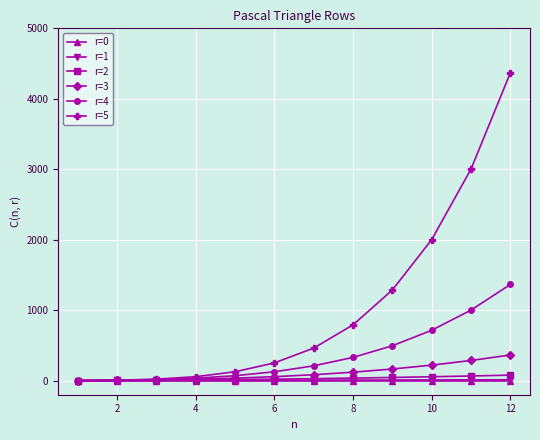

Which series has the largest total across all categories?

r=5